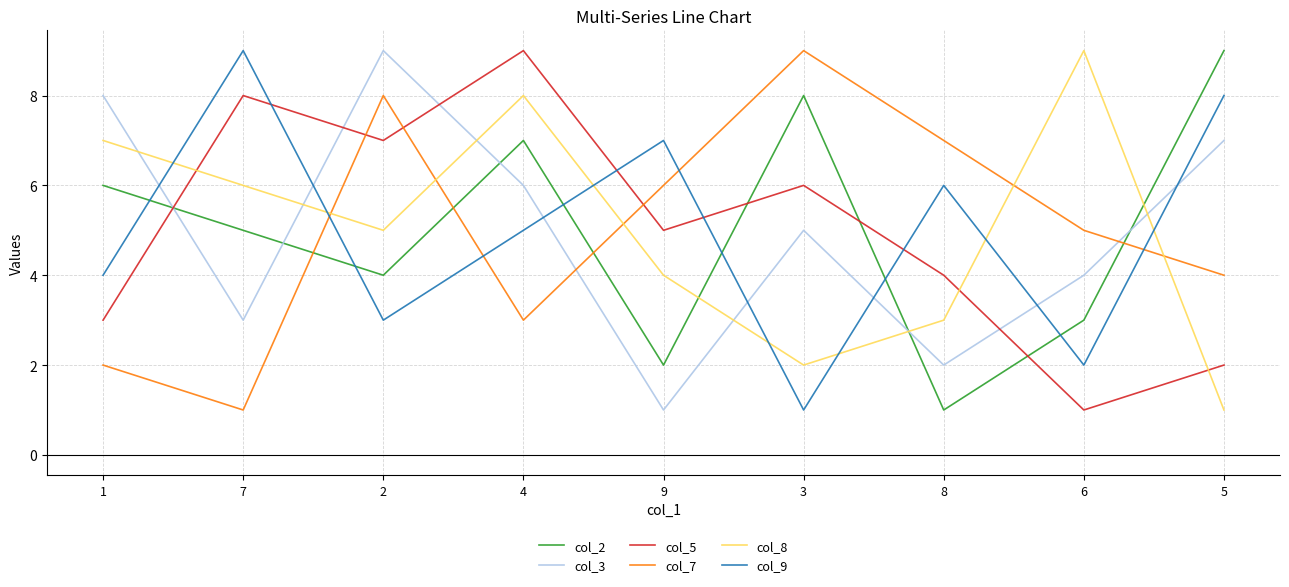

True or false: col_5 has a value of 1 at 1.

False